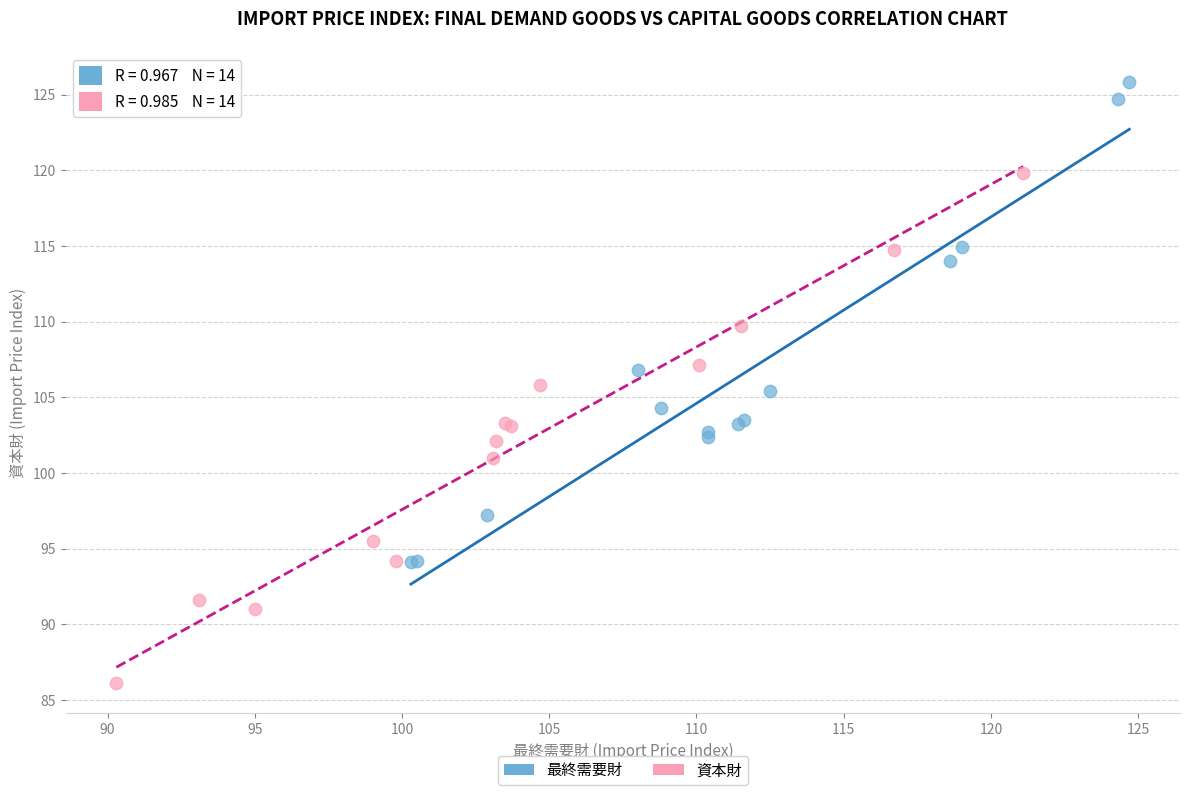

Which series has the largest Y range (max minus min)?

資本財